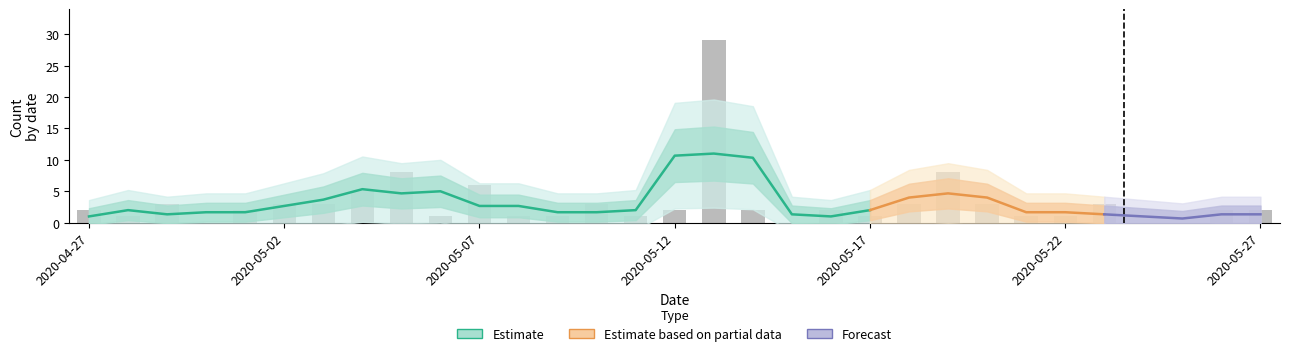

What position from the right is 2020-05-23?

5